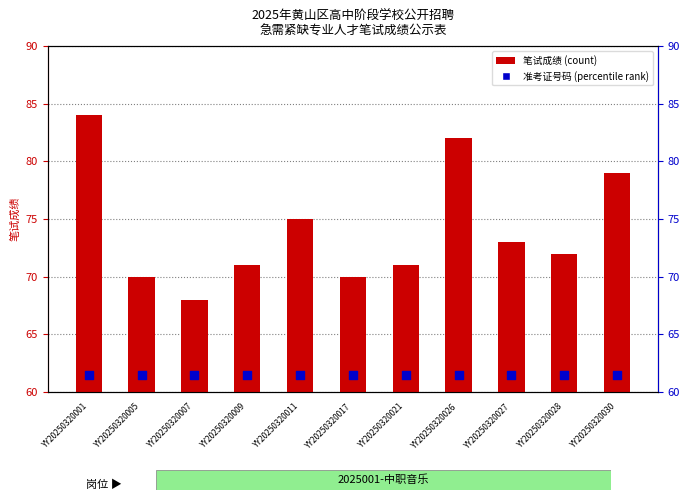

Which series has the largest Y range (max minus min)?

笔试成绩